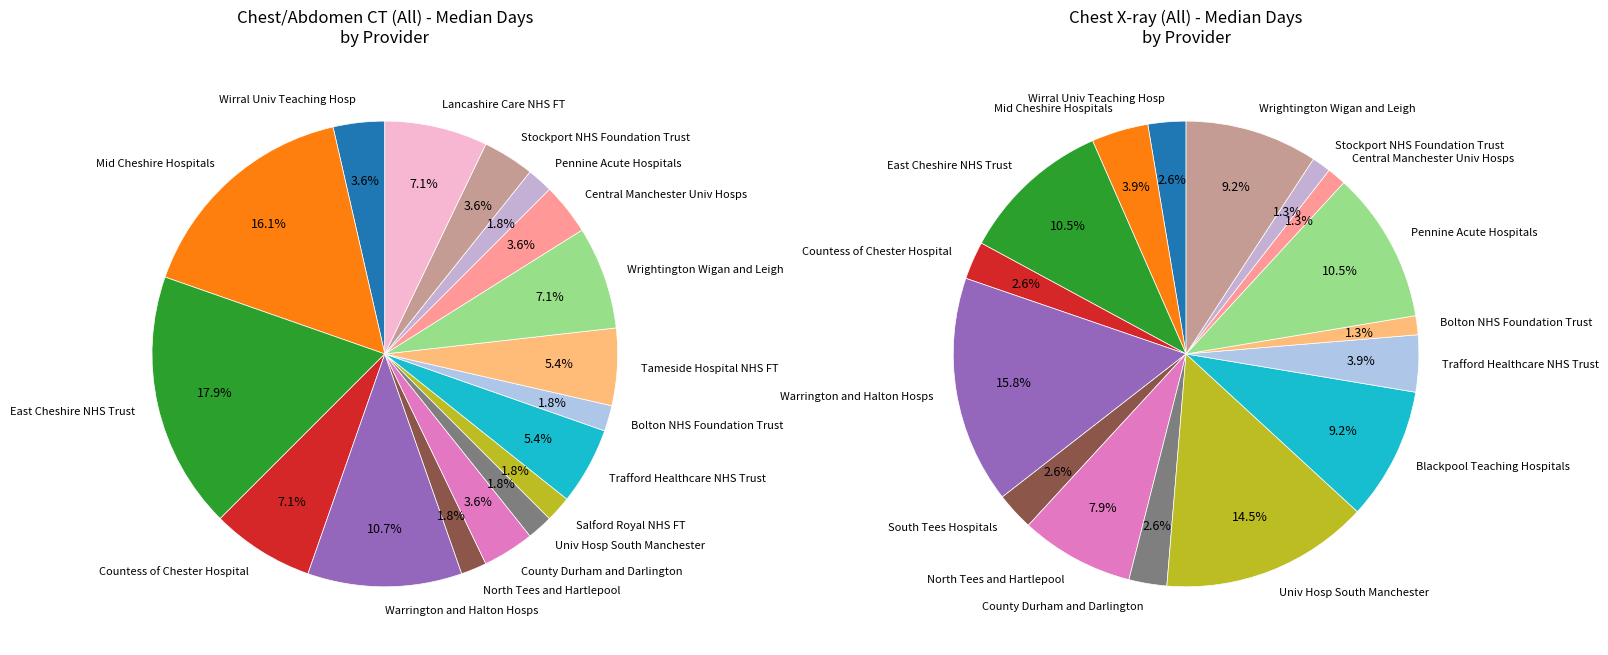

What is the change in value from South Tees Hospitals to Lancashire Care NHS Foundation Trust?

+2.0